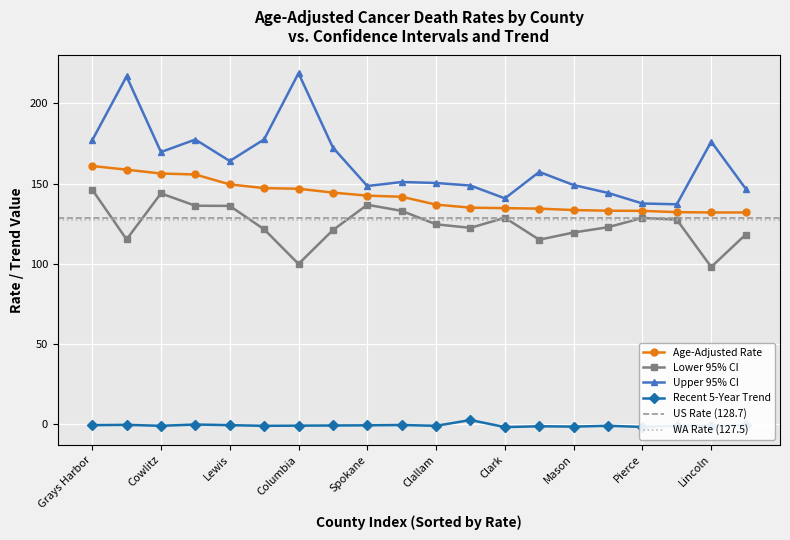

What is the maximum value for Upper 95% CI?

218.9